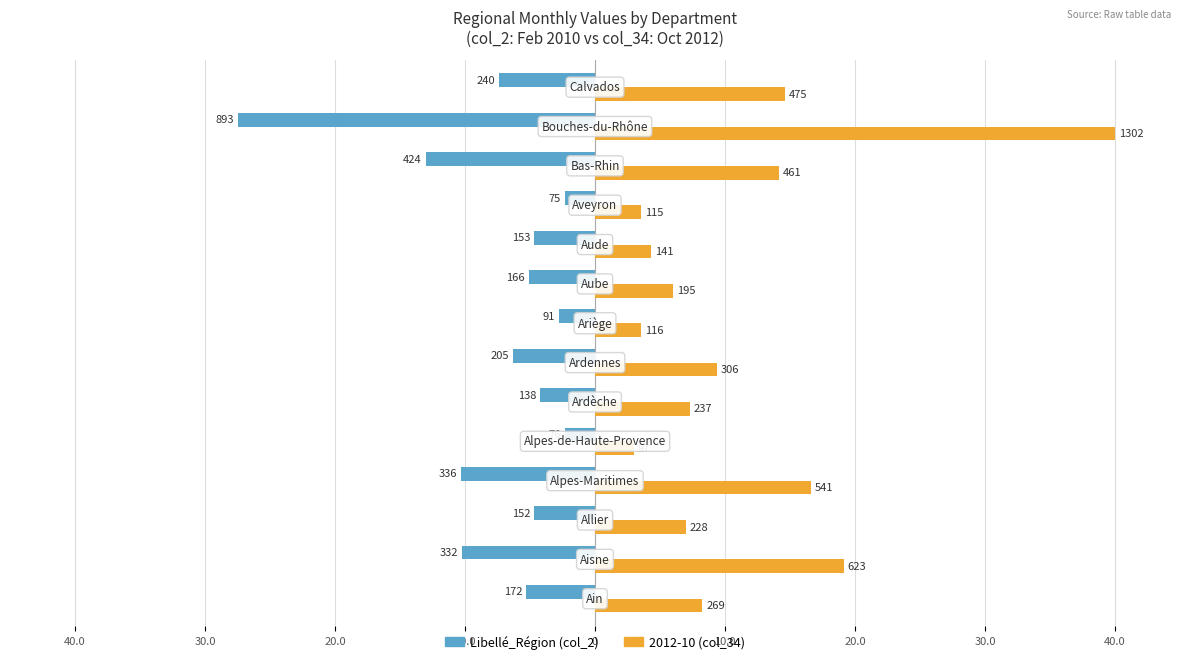

Reading right to left, list all the values displayed in this chart.

Libellé_Région (col_2): -7.4	-27.4	-13.0	-2.3	-4.7	-5.1	-2.8	-6.3	-4.2	-2.3	-10.3	-4.7	-10.2	-5.3
2012-10 (col_34): 14.6	40.0	14.2	3.5	4.3	6.0	3.6	9.4	7.3	3.0	16.6	7.0	19.1	8.3